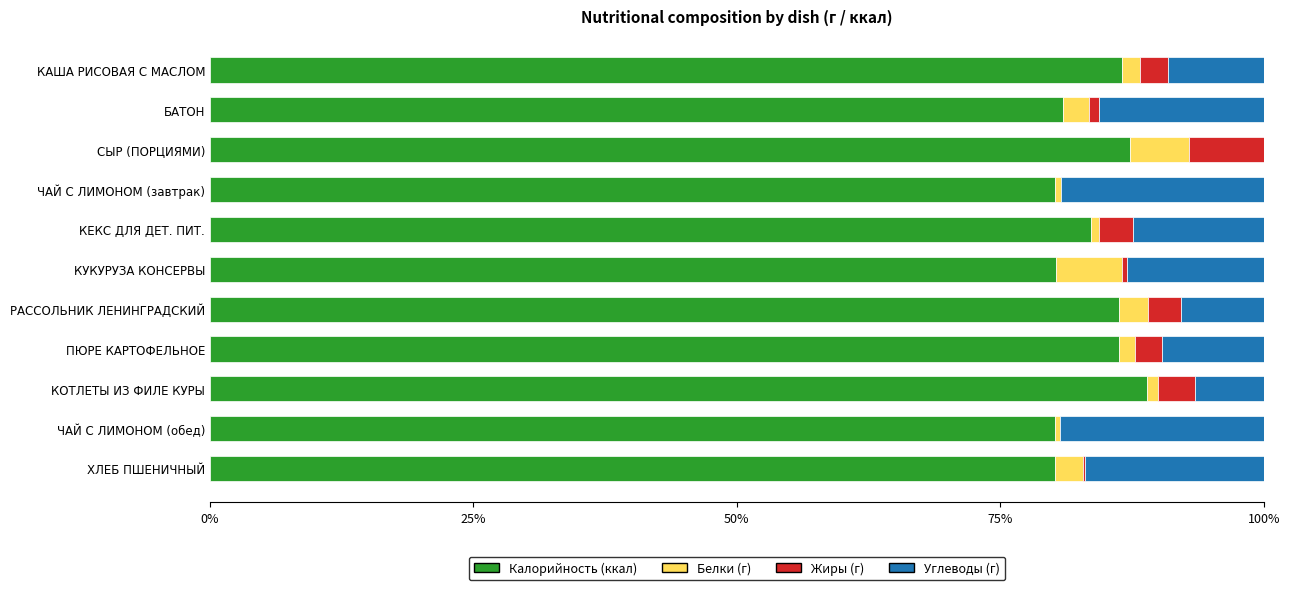

How many data points does each series have?

11